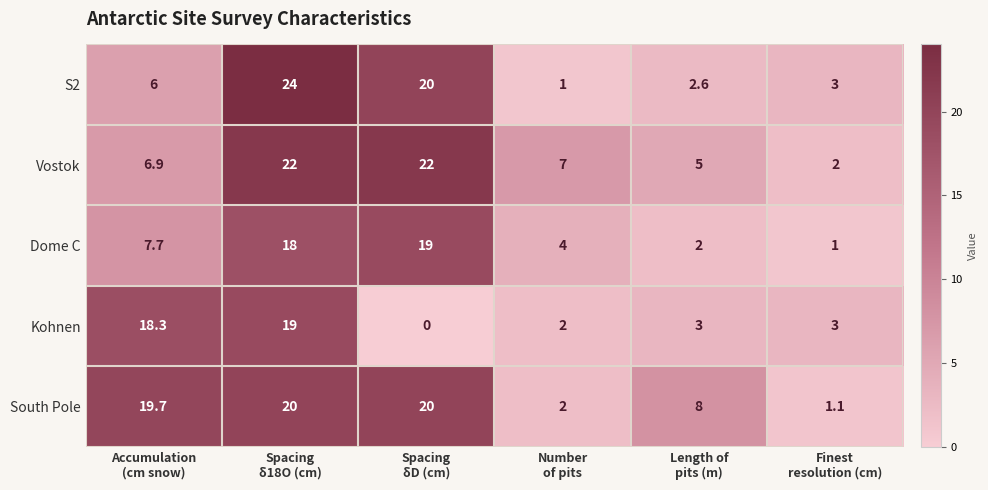

Which series has the largest range (max minus min)?

S2